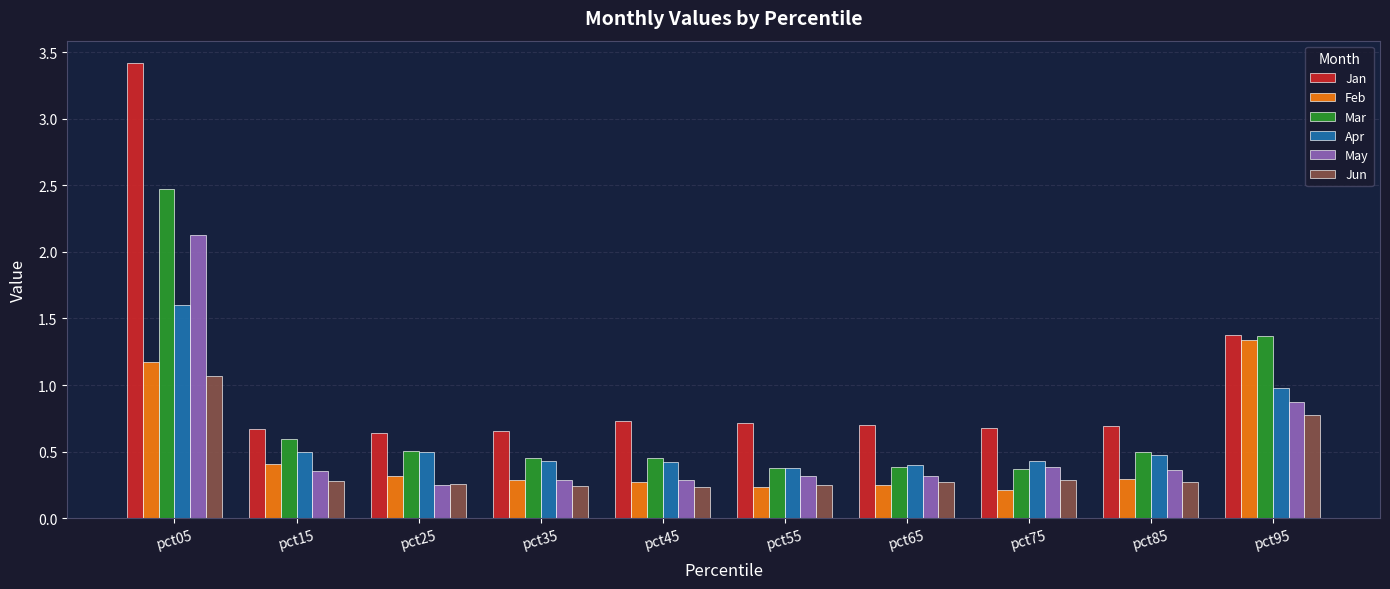

The May series shows 0.3 at pct65. True or false?

True